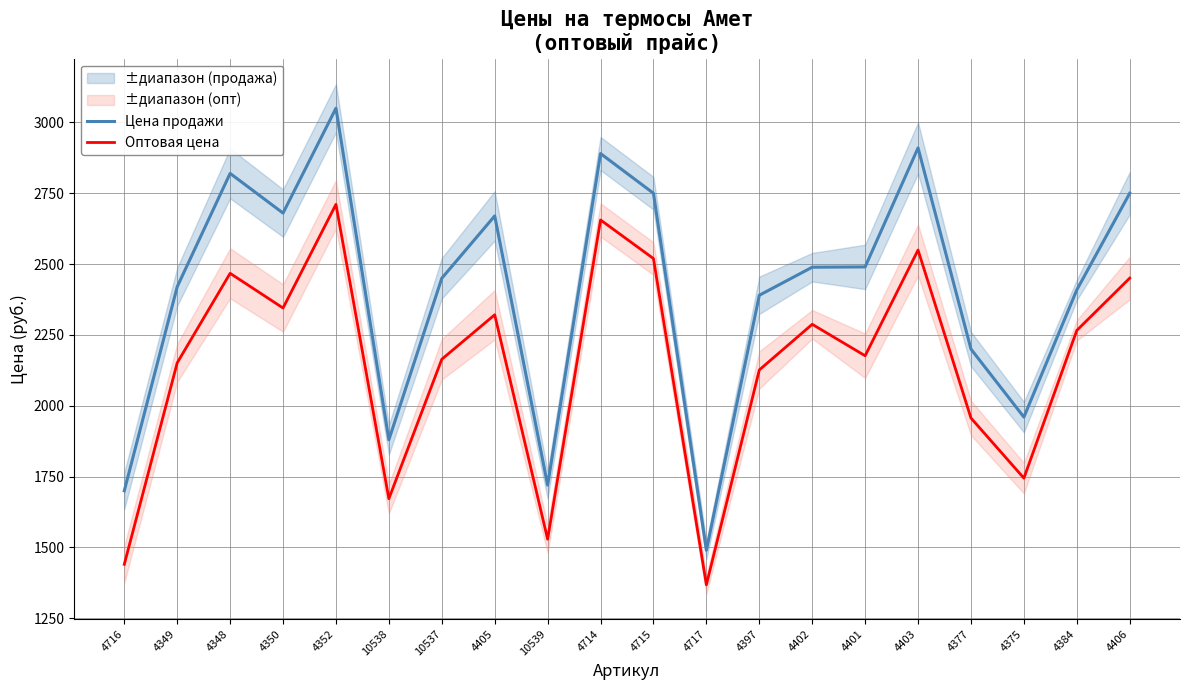

What is the smallest value displayed?

1368.2